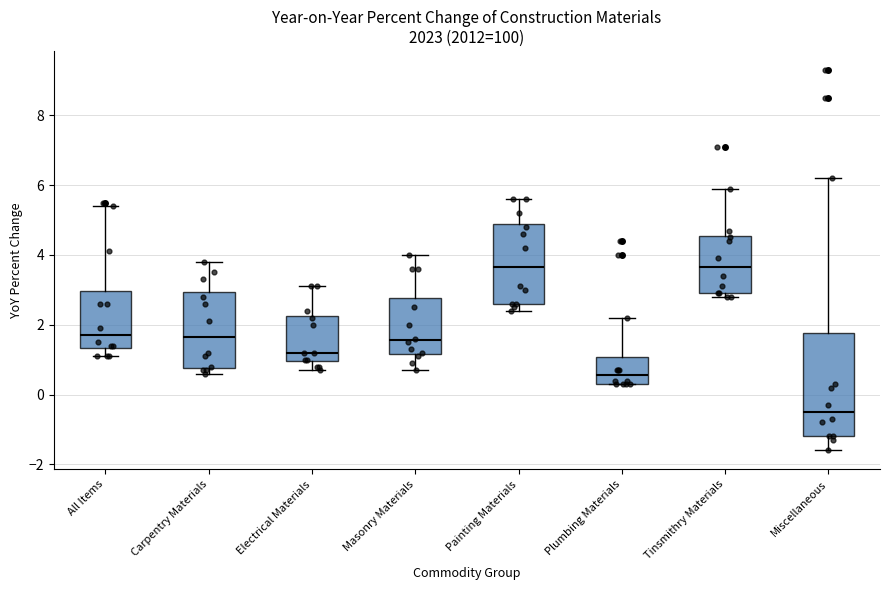

Reading left to right, read every box against the y-axis: the position of its median line, the range the box covers, and the ends of its whiskers. The values are not printed on the chart, so give them approximately, as read against the axis.

All Items: median 1.8, box 1.4 to 3.0, whiskers 1.2 to 5.4
Carpentry Materials: median 1.6, box 0.8 to 3.0, whiskers 0.6 to 3.8
Electrical Materials: median 1.2, box 1.0 to 2.2, whiskers 0.8 to 3.2
Masonry Materials: median 1.6, box 1.2 to 2.8, whiskers 0.8 to 4.0
Painting Materials: median 3.6, box 2.6 to 5.0, whiskers 2.4 to 5.6
Plumbing Materials: median 0.6, box 0.4 to 1.0, whiskers 0.4 to 2.2
Tinsmithry Materials: median 3.6, box 3.0 to 4.6, whiskers 2.8 to 6.0
Miscellaneous: median -0.4, box -1.2 to 1.8, whiskers -1.6 to 6.2